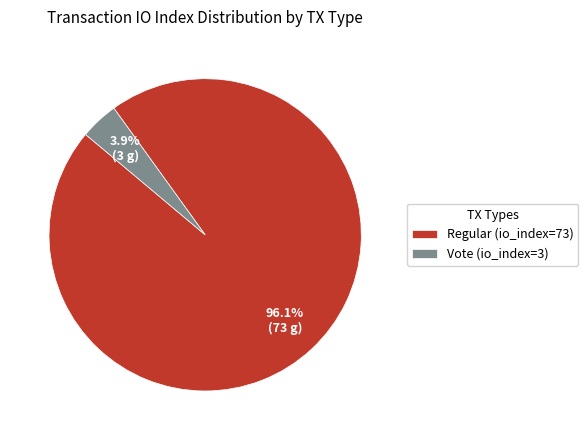

Rank the categories by value from highest to lowest.

Regular (io_index=73), Vote (io_index=3)